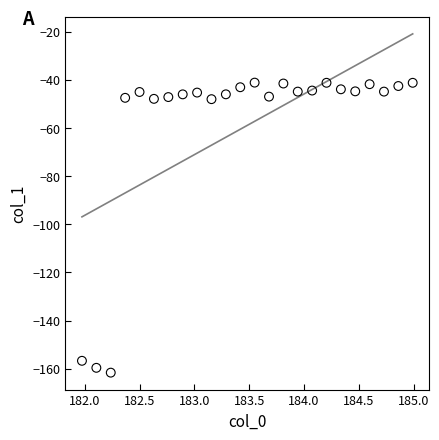

What is the range of Y values (max minus min)?

120.5